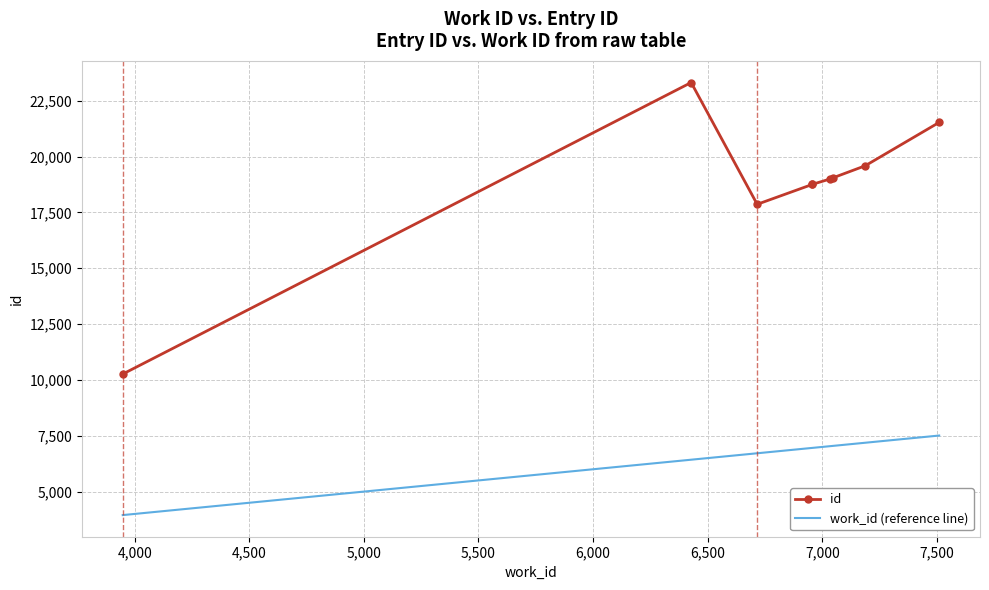

What is the greatest value displayed?

23316